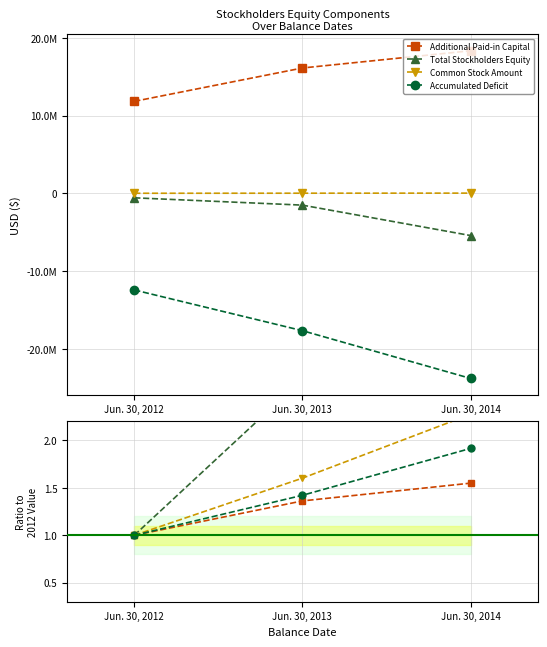

The value of Accumulated Deficit at Jun. 30, 2013 is 1.4. True or false?

True